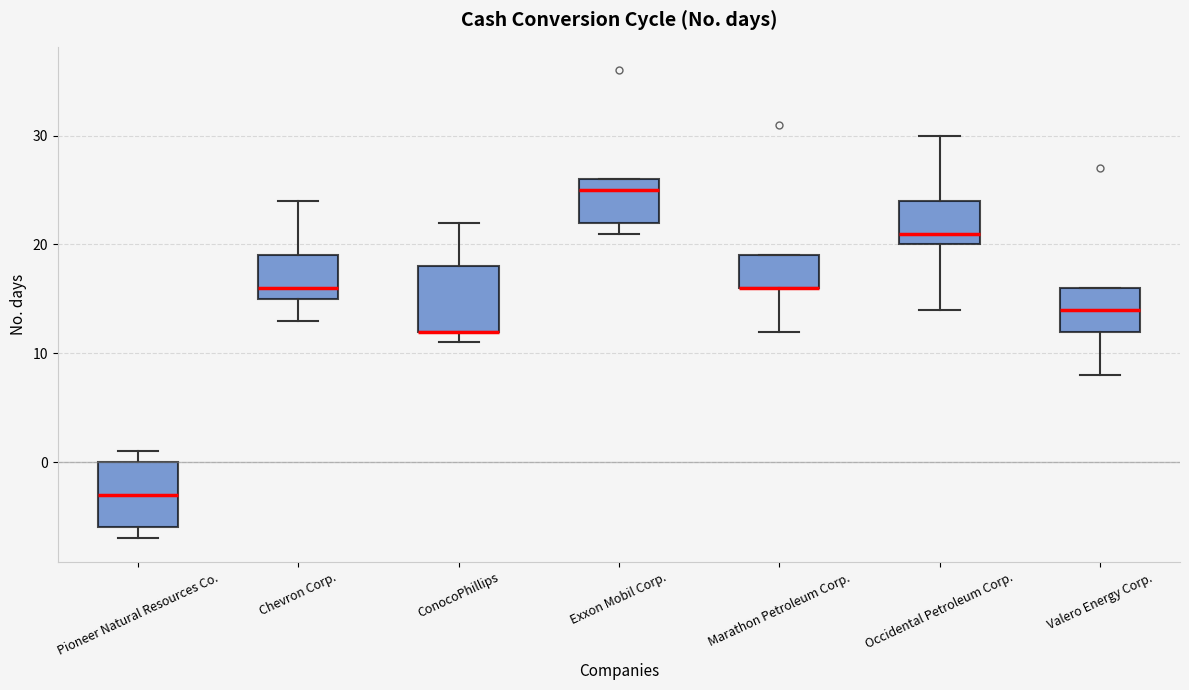

Reading left to right, read every box against the y-axis: the position of its median line, the range the box covers, and the ends of its whiskers. The values are not printed on the chart, so give them approximately, as read against the axis.

Pioneer Natural Resources Co.: median -3, box -6 to 0, whiskers -7 to 1
Chevron Corp.: median 16, box 15 to 19, whiskers 13 to 24
ConocoPhillips: median 12 (drawn on the box's lower edge), box 12 to 18, whiskers 11 to 22
Exxon Mobil Corp.: median 25, box 22 to 26, whiskers 21 to 26
Marathon Petroleum Corp.: median 16 (drawn on the box's lower edge), box 16 to 19, whiskers 12 to 19
Occidental Petroleum Corp.: median 21, box 20 to 24, whiskers 14 to 30
Valero Energy Corp.: median 14, box 12 to 16, whiskers 8 to 16